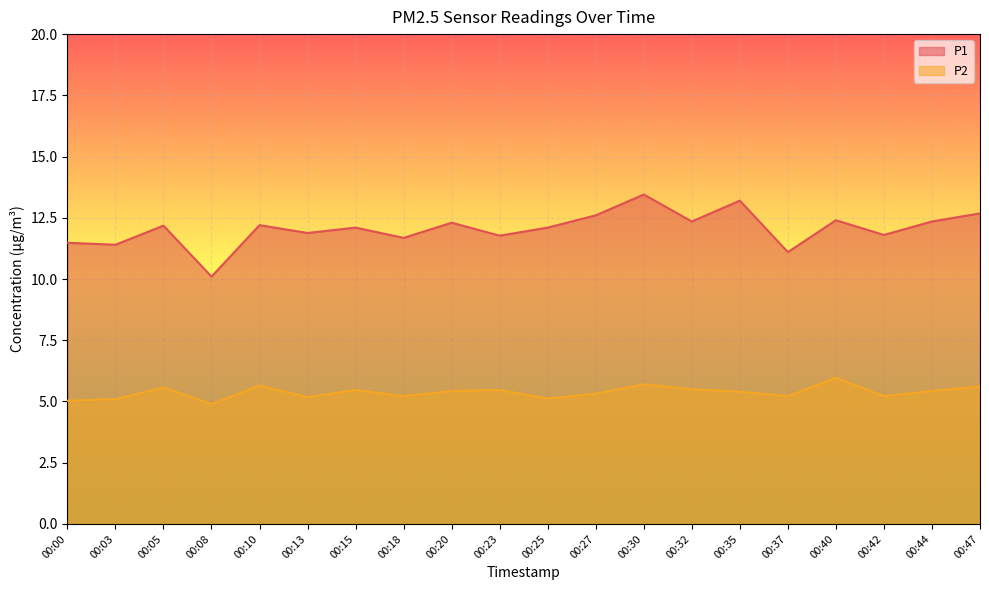

Between 00:44 and 00:37, which is larger?

00:44